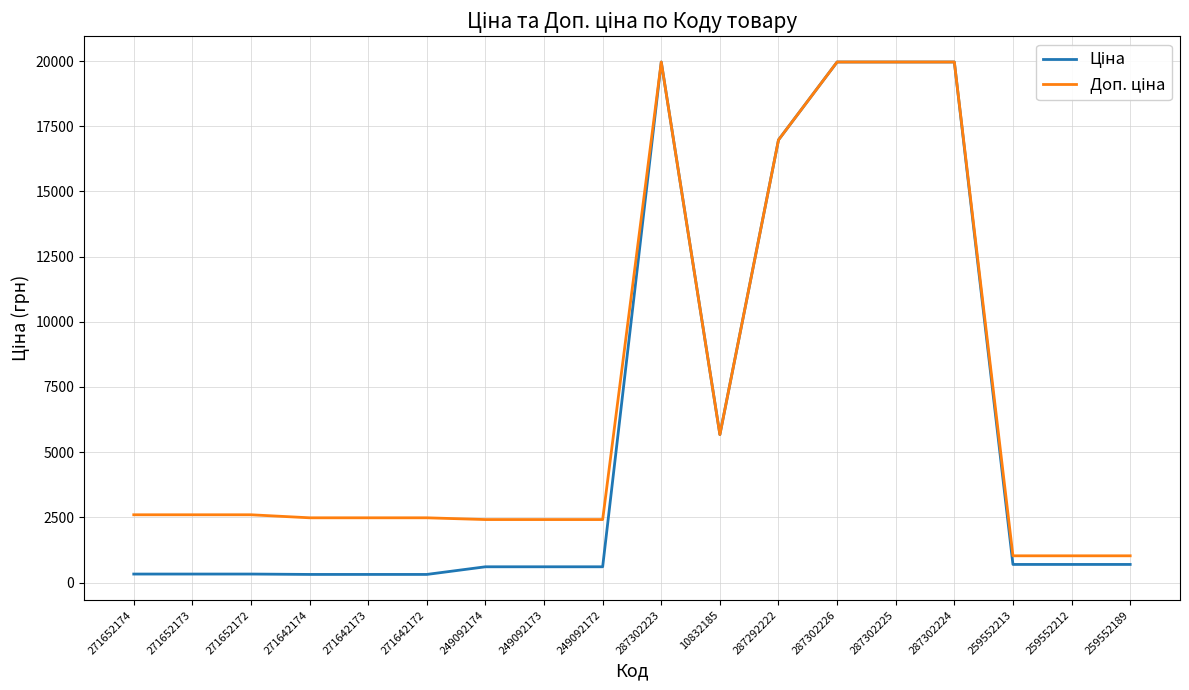

What is the greatest value displayed?

19964.2